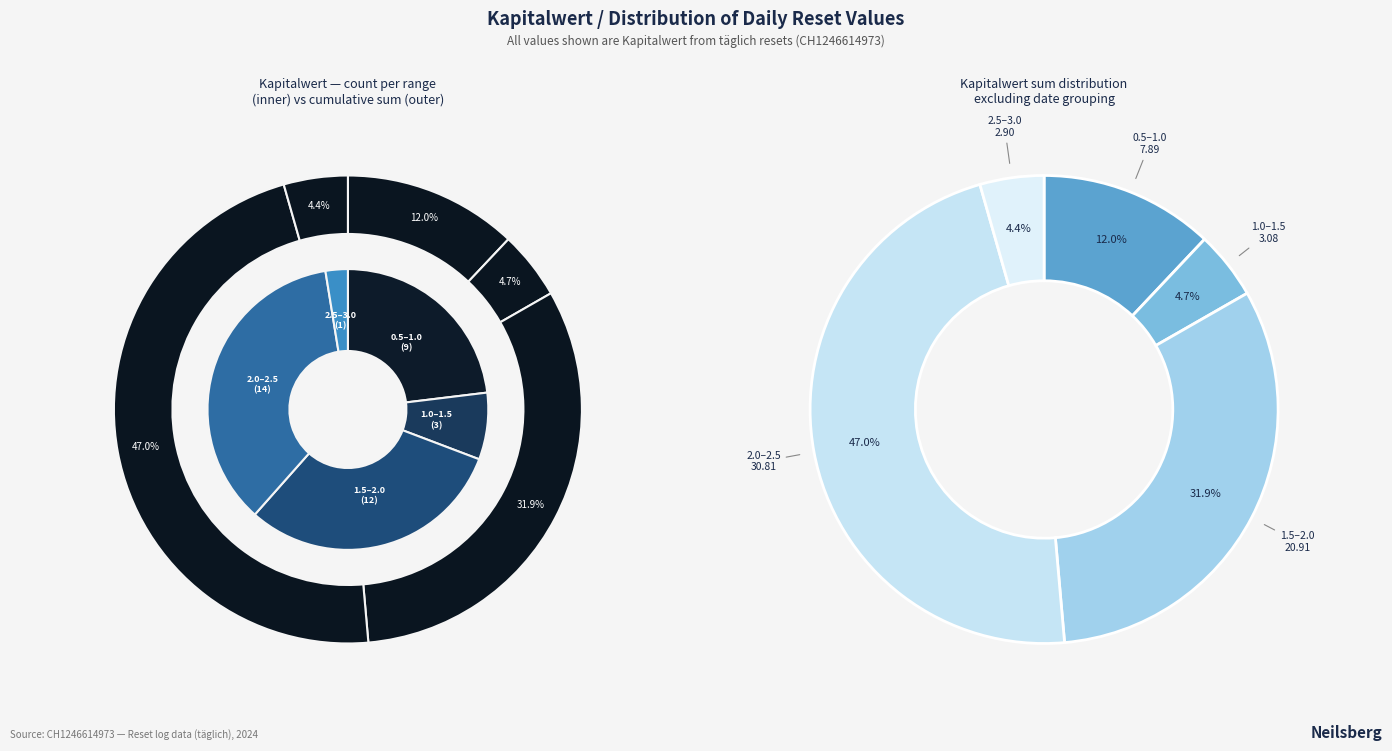

True or false: 2024-04-11 accounts for 1% of the total.

False